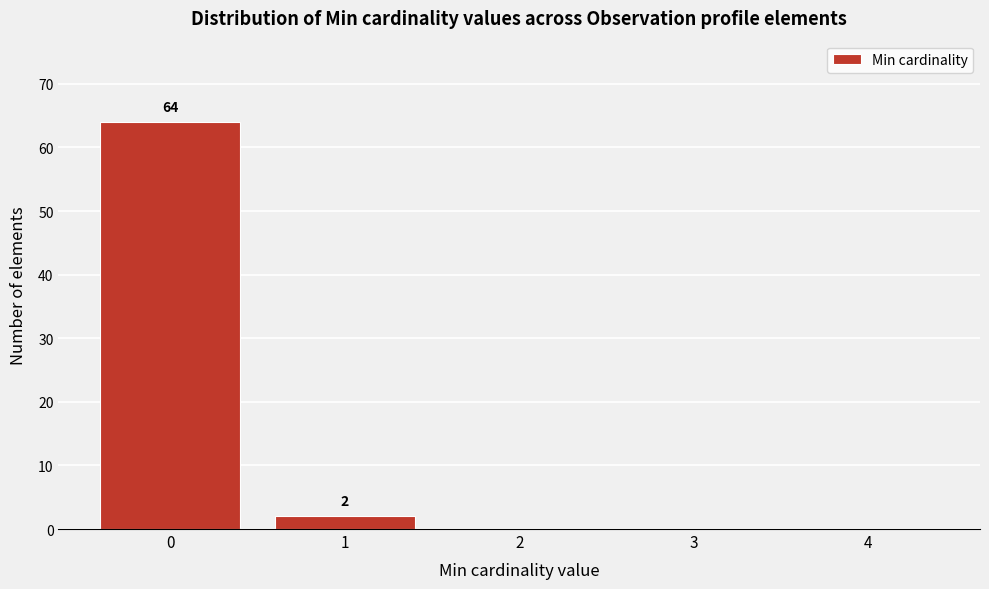

Which range on the x-axis has the tallest bar?

-0.5 to 0.5